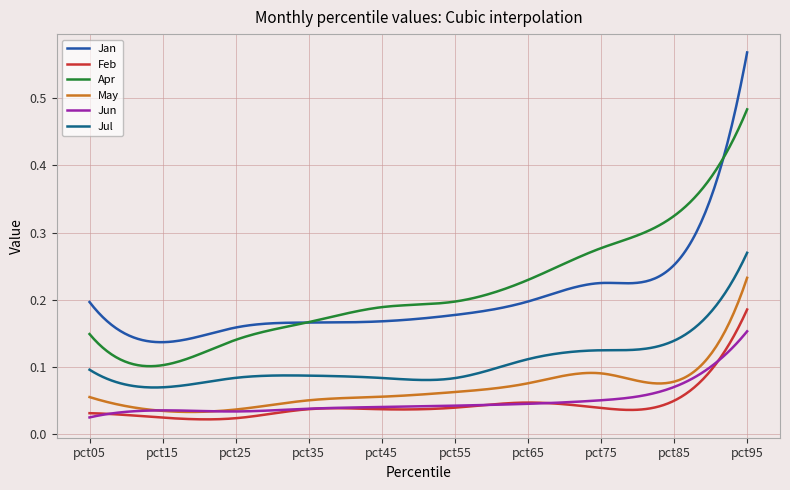

True or false: May and Apr intersect in this chart.

False